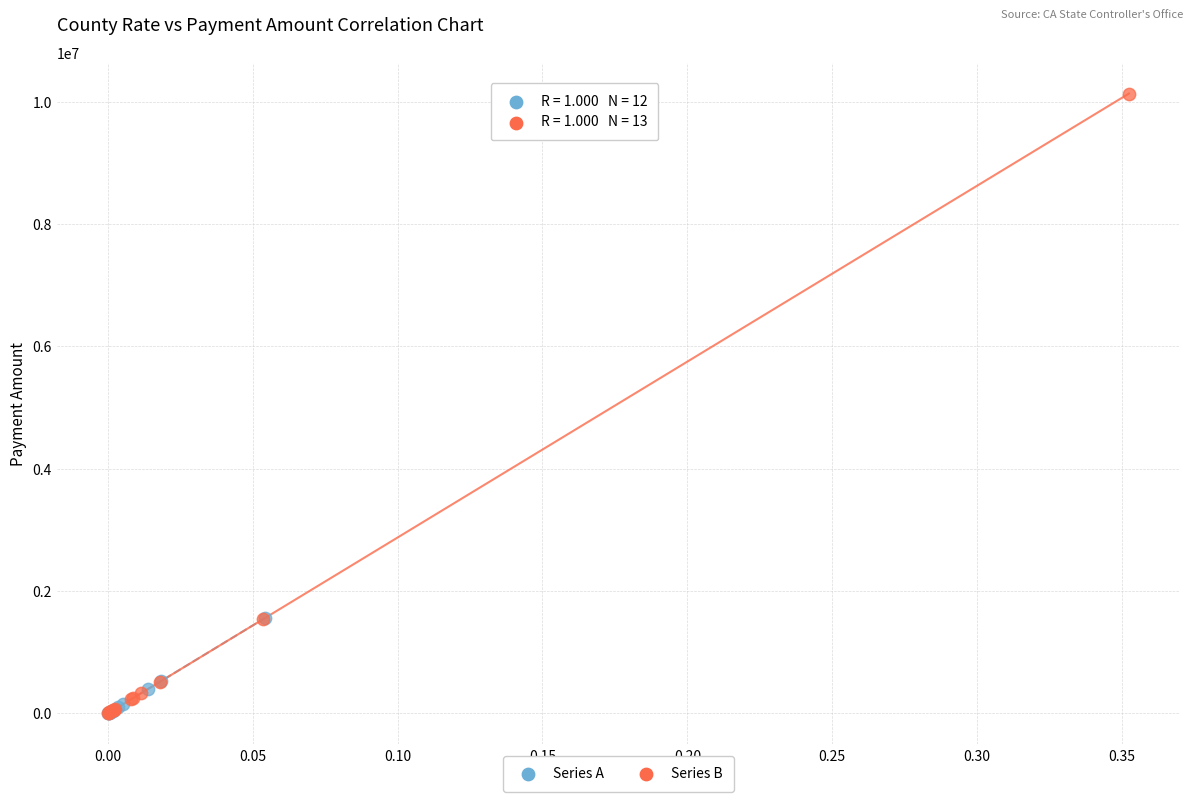

Which series has the largest Y range (max minus min)?

Series B